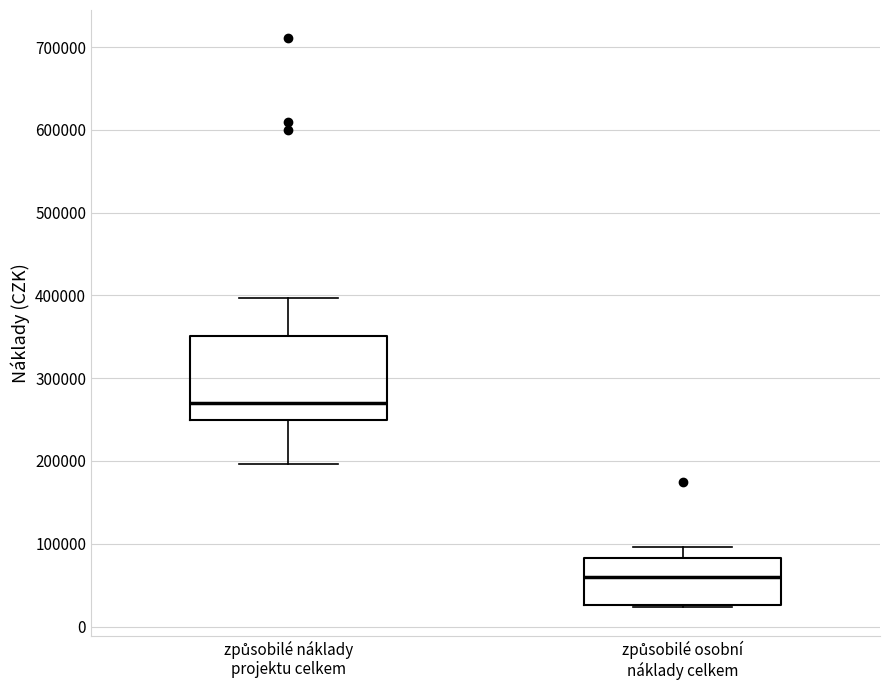

Reading left to right, transcribe this box plot: for each box, give where its median line is, the range the box spans, and where its two whiskers end, as read against the y-axis. The values are not printed on the chart, so give them approximately, as read against the axis.

způsobilé náklady projektu celkem: median 270000, box 250000 to 350000, whiskers 200000 to 400000
způsobilé osobní náklady celkem: median 60000, box 30000 to 80000, whiskers 20000 to 100000